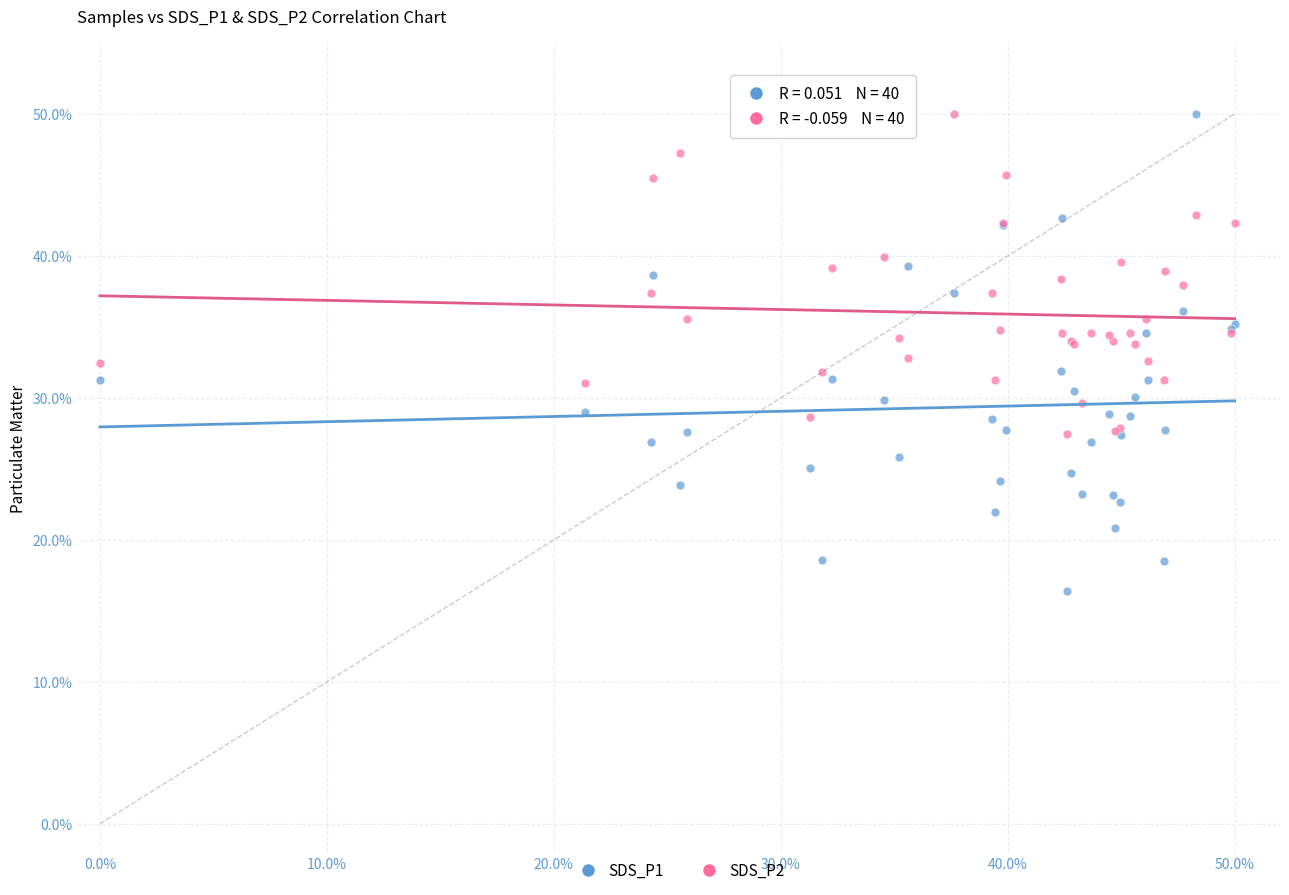

Which series has the largest Y range (max minus min)?

SDS_P1